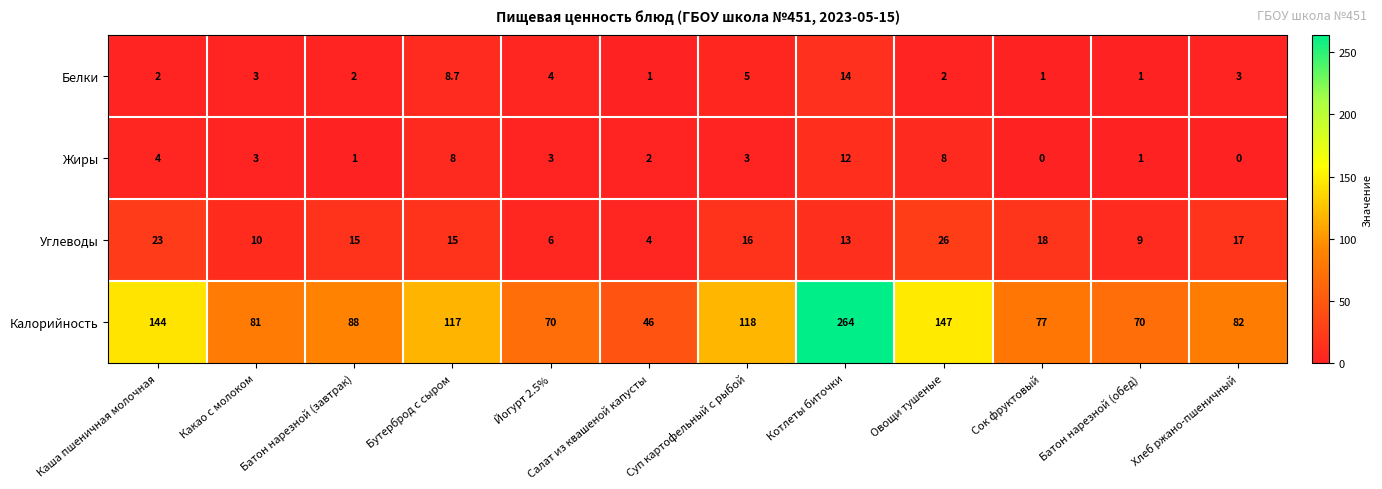

Where does the Жиры series first go above 3?

Каша пшеничная молочная